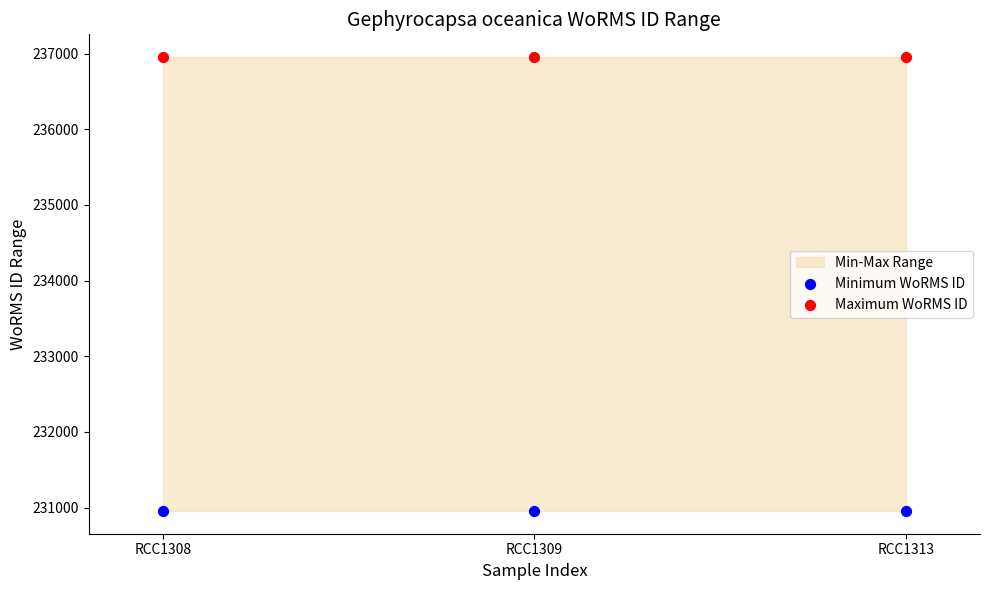

Which series reaches the minimum Y coordinate?

Minimum WoRMS ID